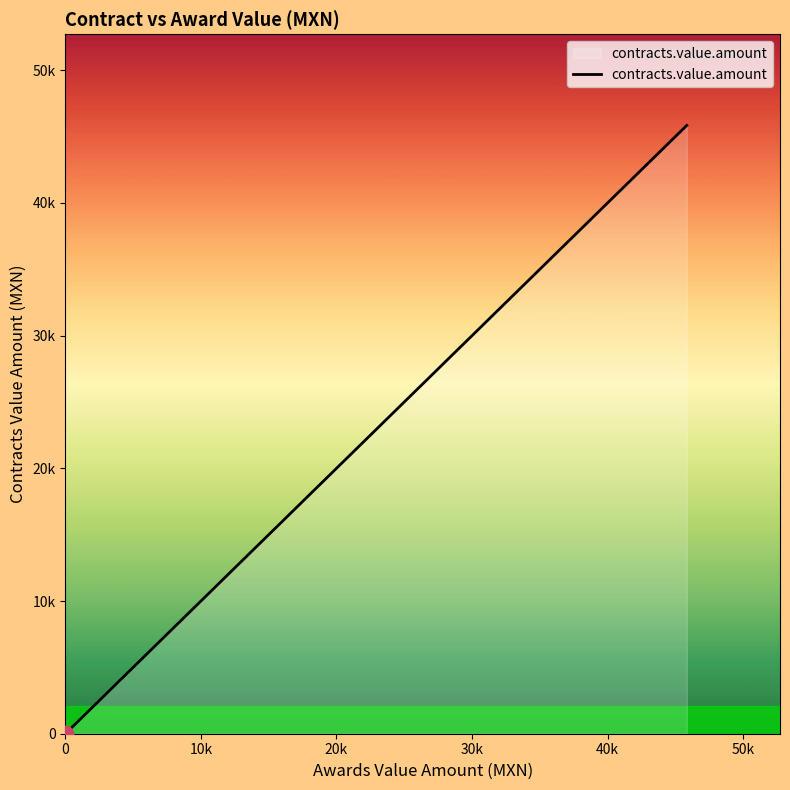

True or false: there are more than 2 points higher than both neighbors.

False